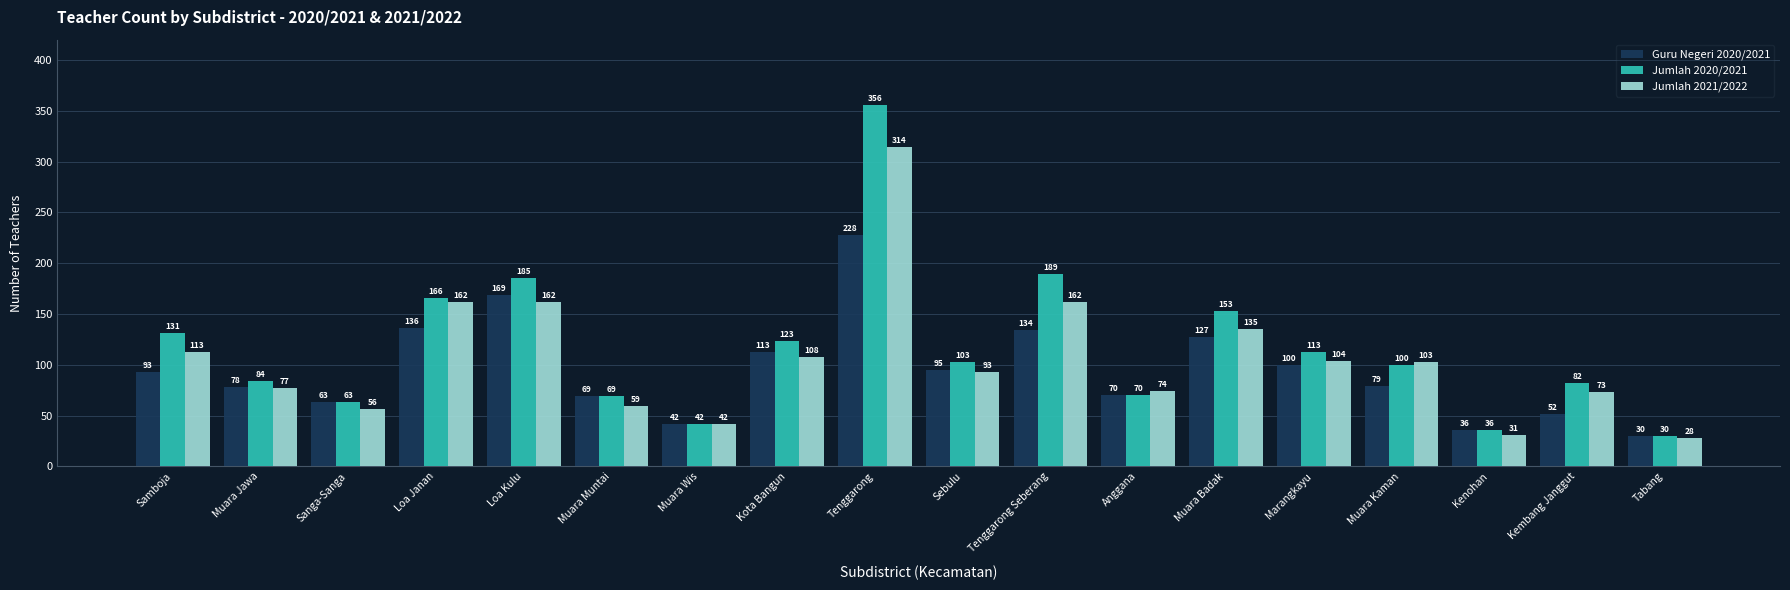

At which category does the chart reach its peak across all series?

Tenggarong